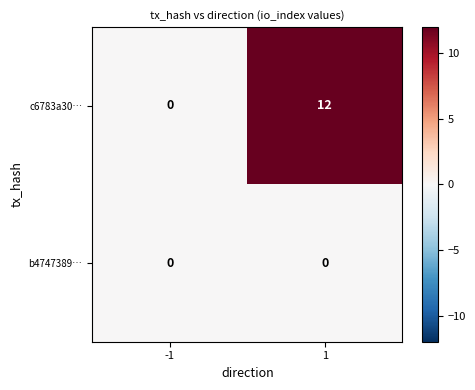

Is it true that c6783a30… equals 12 at 1?

True